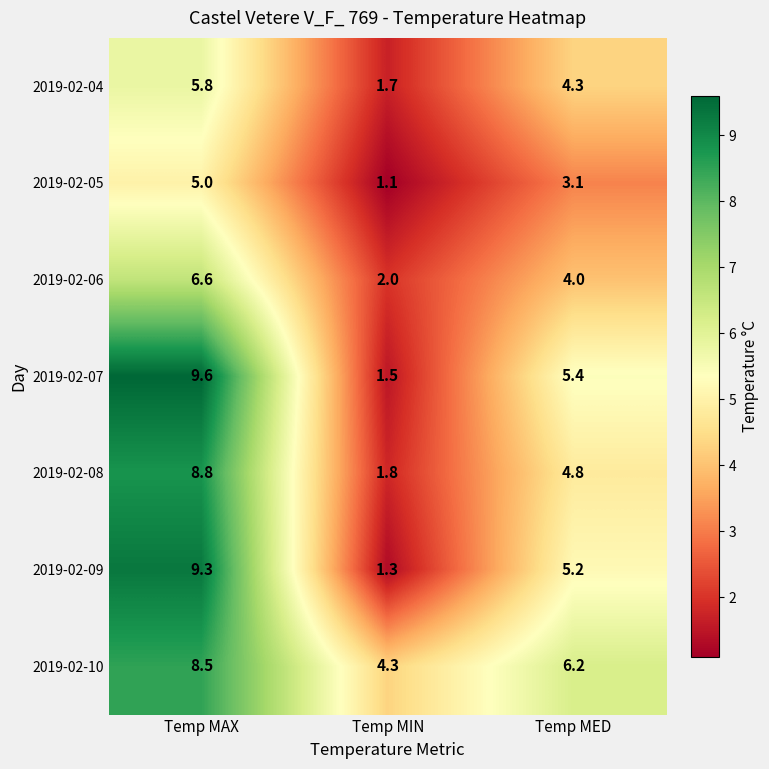

What is the minimum value shown in the chart?

1.1